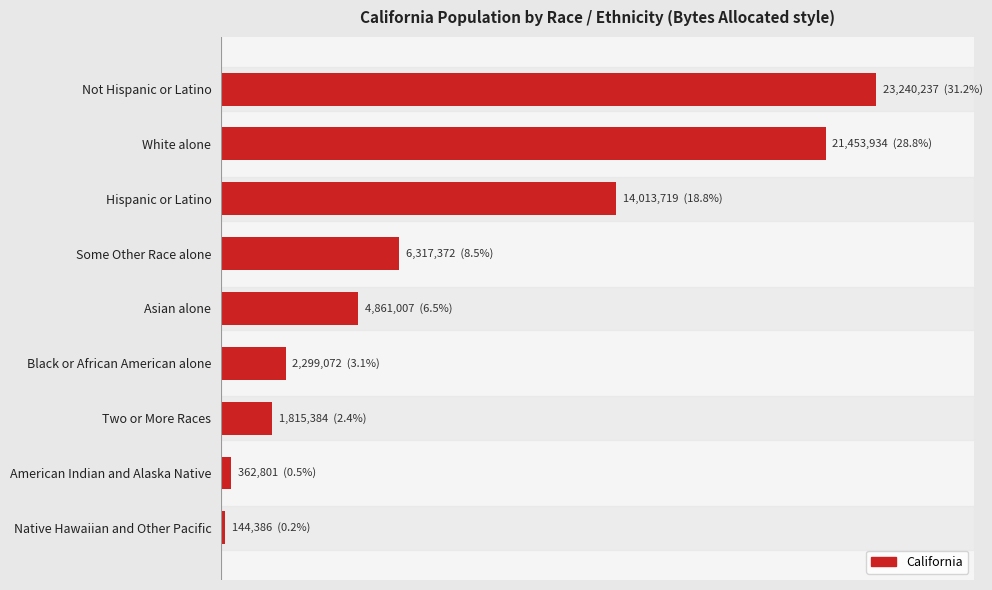

Are the bars horizontal?

Yes